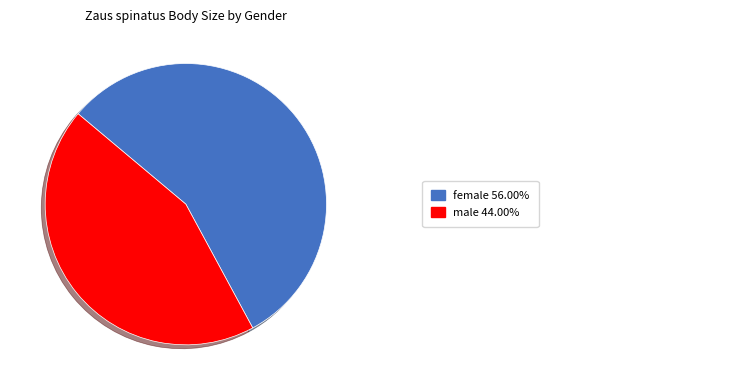

Does any single category account for the majority?

Yes